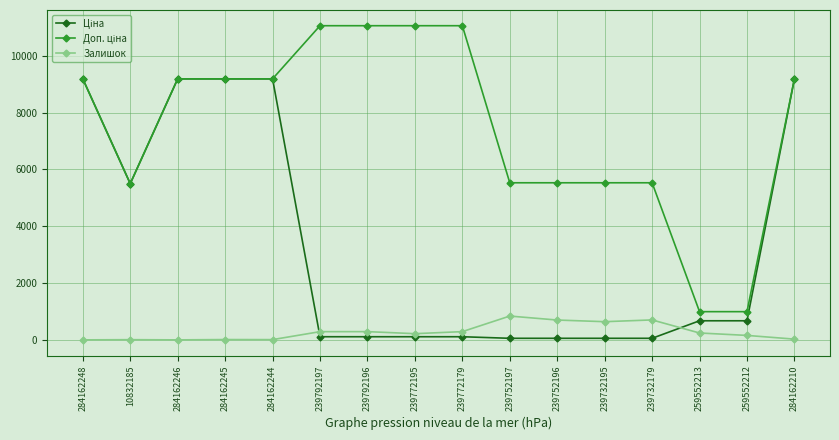

The value of Залишок at 239772179 is 290.0. True or false?

True